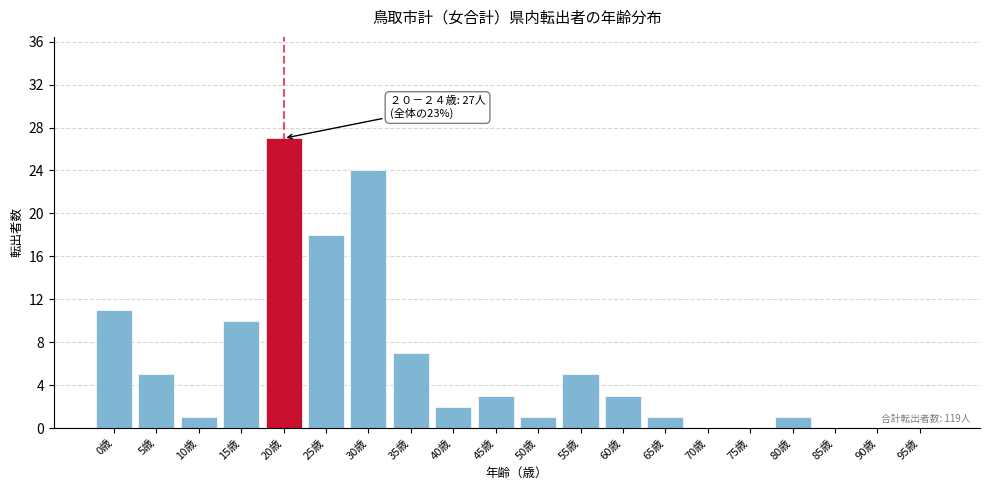

Reading left to right, transcribe all the data shown in this chart.

0歳=11	5歳=5	10歳=1	15歳=10	20歳=27	25歳=18	30歳=24	35歳=7	40歳=2	45歳=3	50歳=1	55歳=5	60歳=3	65歳=1	70歳=0	75歳=0	80歳=1	85歳=0	90歳=0	95歳=0